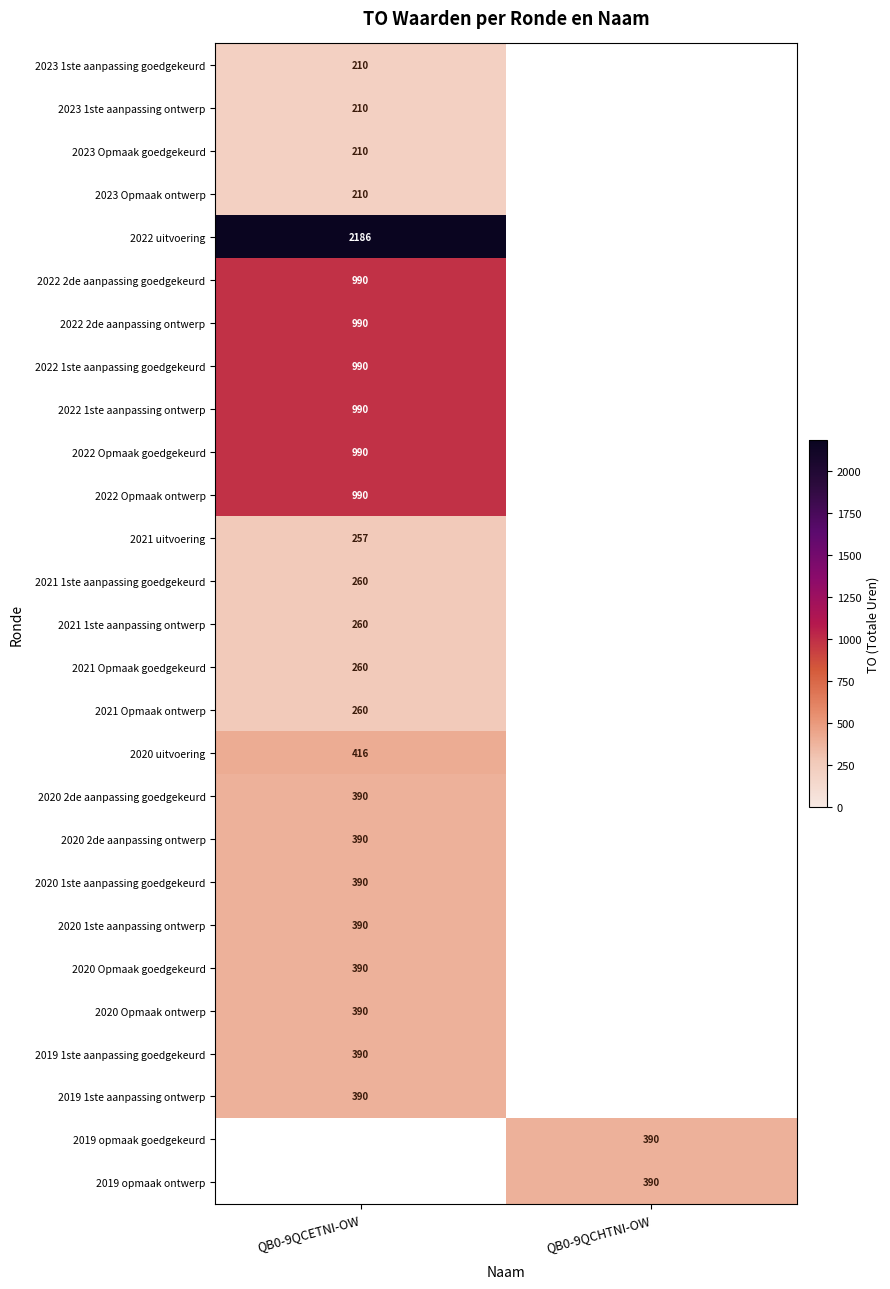

What is the difference between the highest and lowest values at QB0-9QCETNI-OW?

1976.0